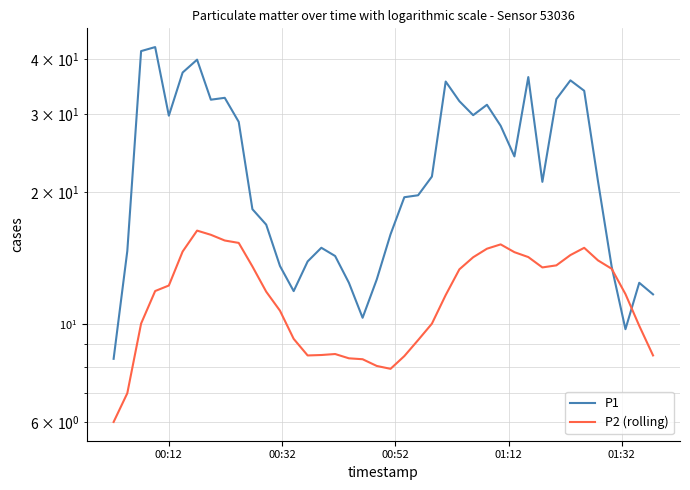

True or false: P2 (rolling) and P1 cross at least once.

True